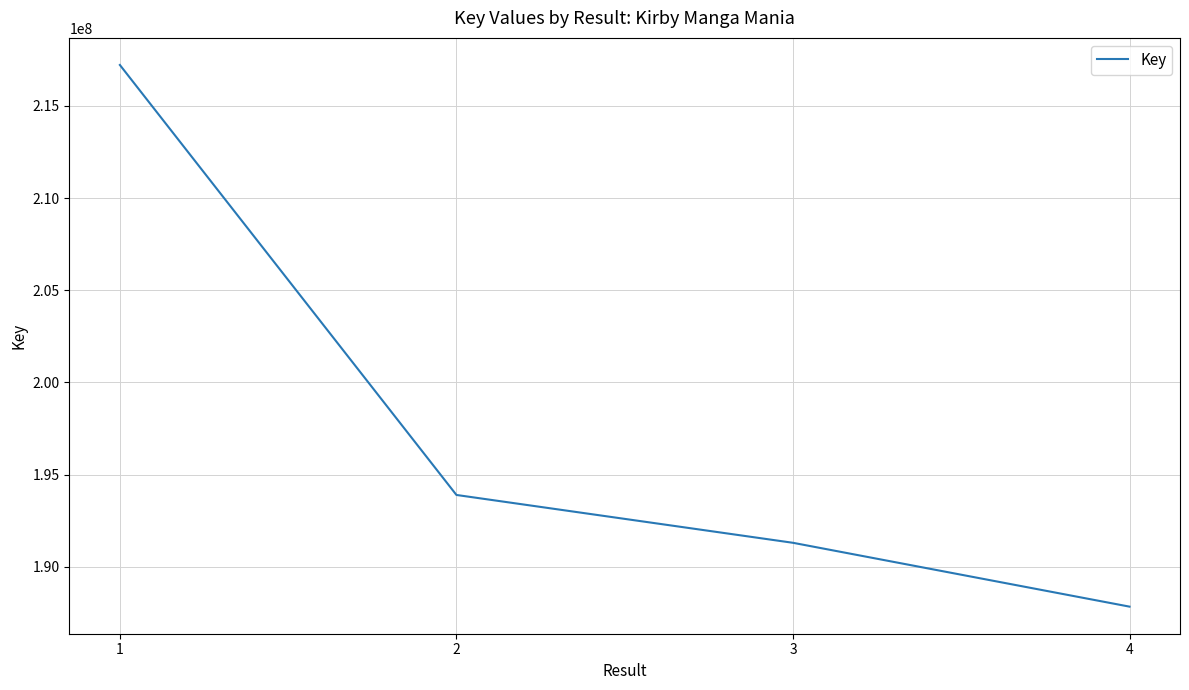

True or false: the data has more than 0 interior local peaks.

False